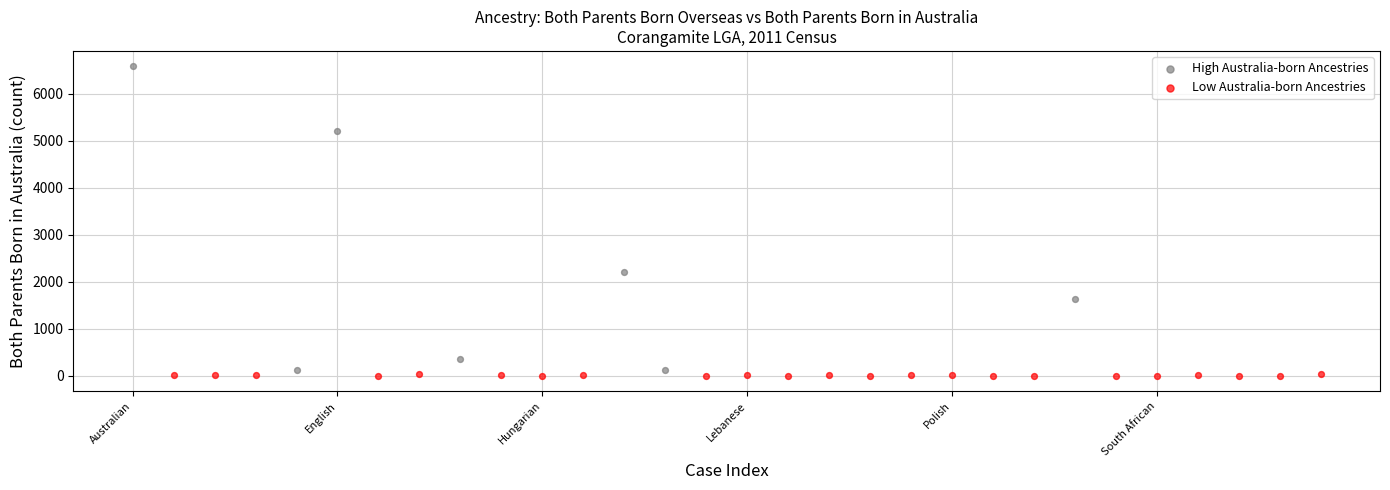

Which series contains the highest Y value?

High Australia-born Ancestries